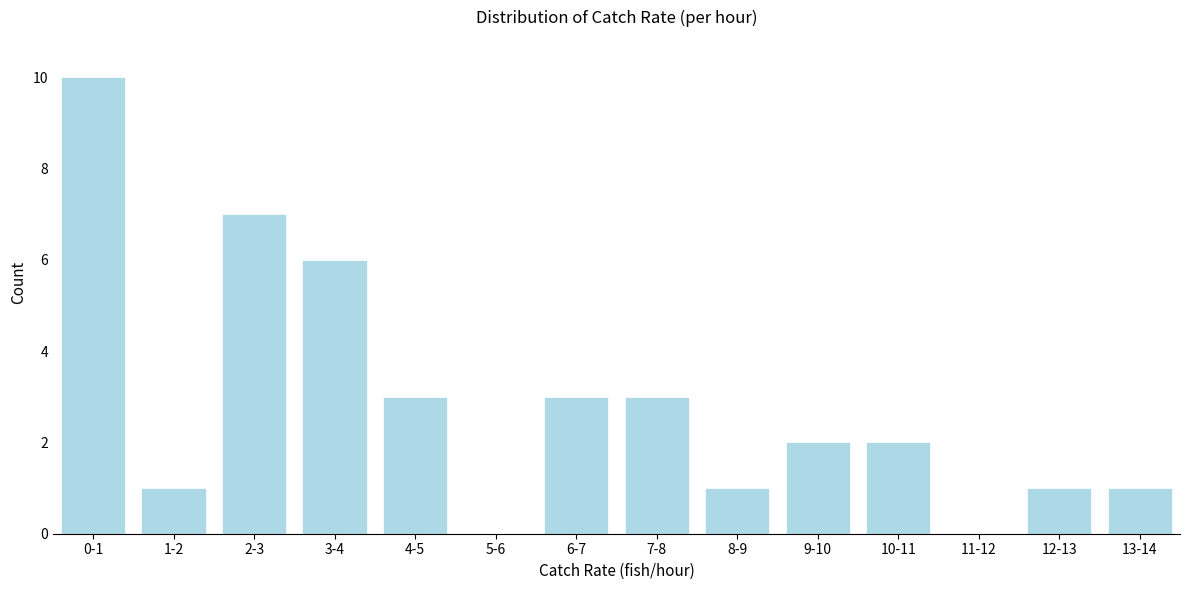

Reading left to right, list all the values displayed in this chart.

0-1=10	1-2=1	2-3=7	3-4=6	4-5=3	5-6=0	6-7=3	7-8=3	8-9=1	9-10=2	10-11=2	11-12=0	12-13=1	13-14=1